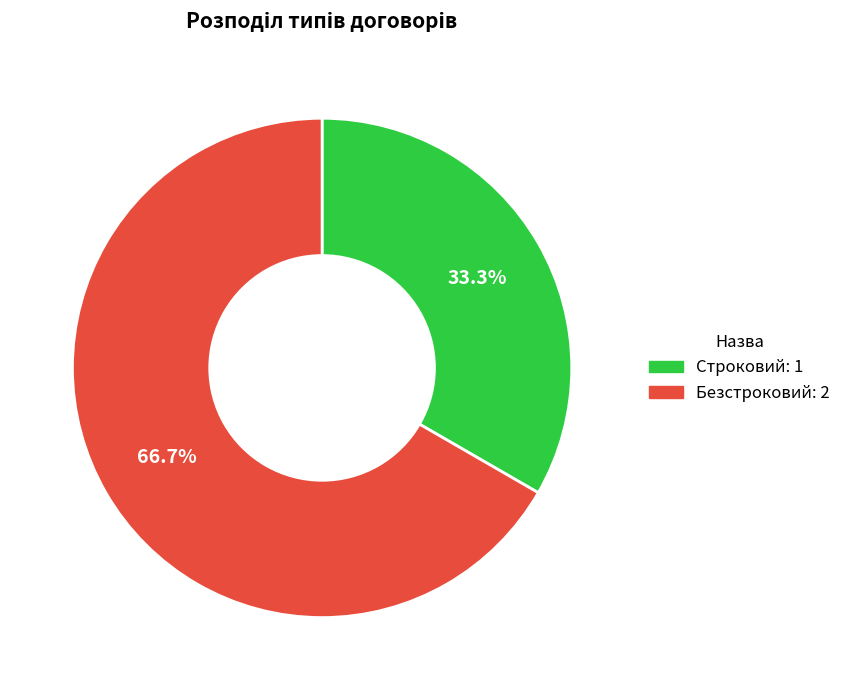

To the nearest percent, what is the difference between the Строковий and Безстроковий slice percentages?

33%